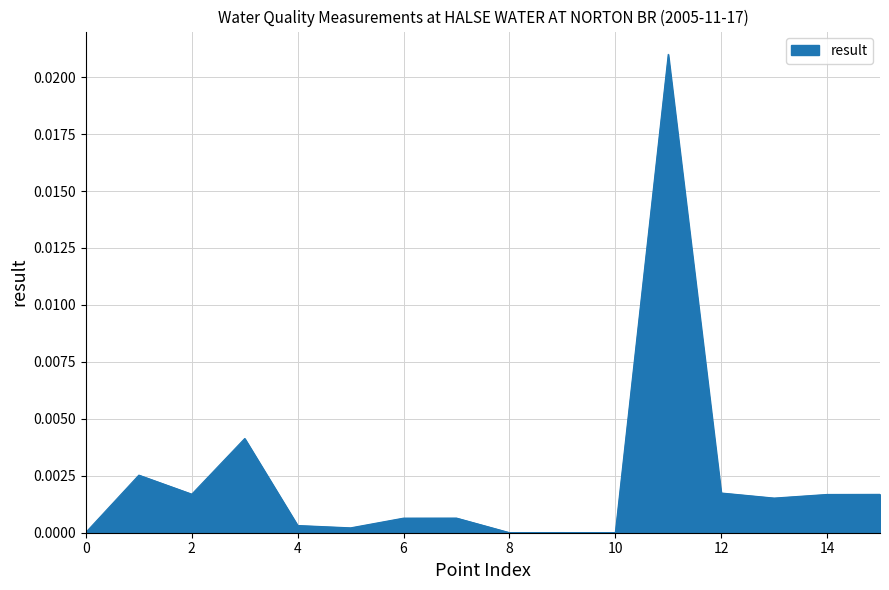

Is it true that the value at 0 is 0.0?

True